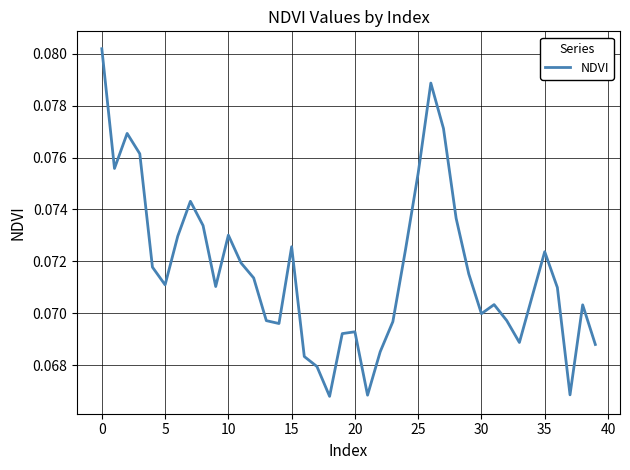

How many lines are shown in the chart?

1